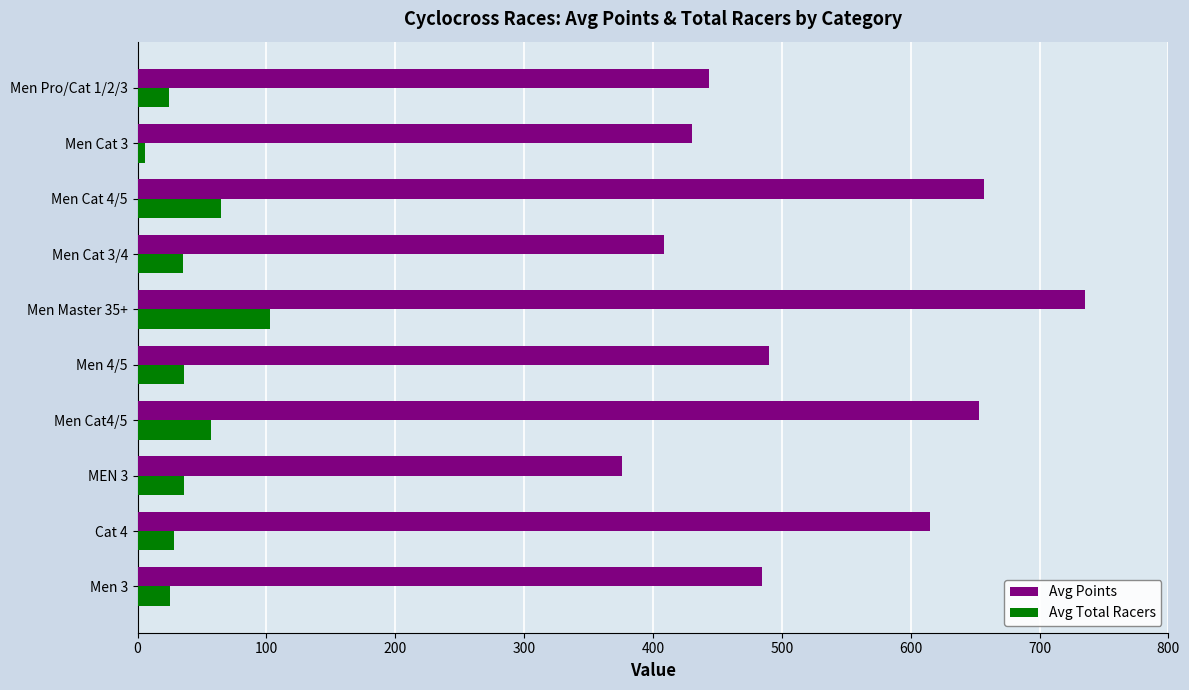

At which label does Avg Points reach its peak?

Men Master 35+